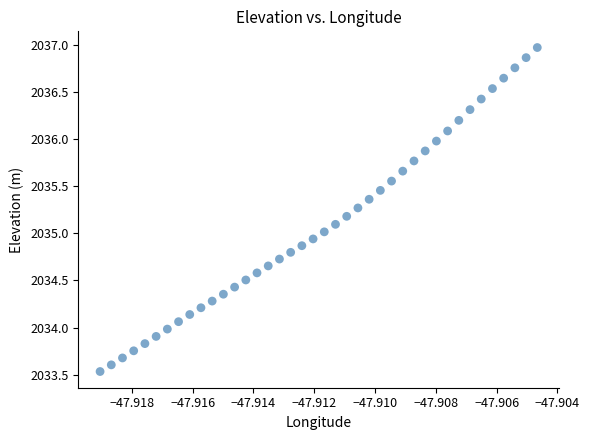

What is the range of Y values (max minus min)?

3.4